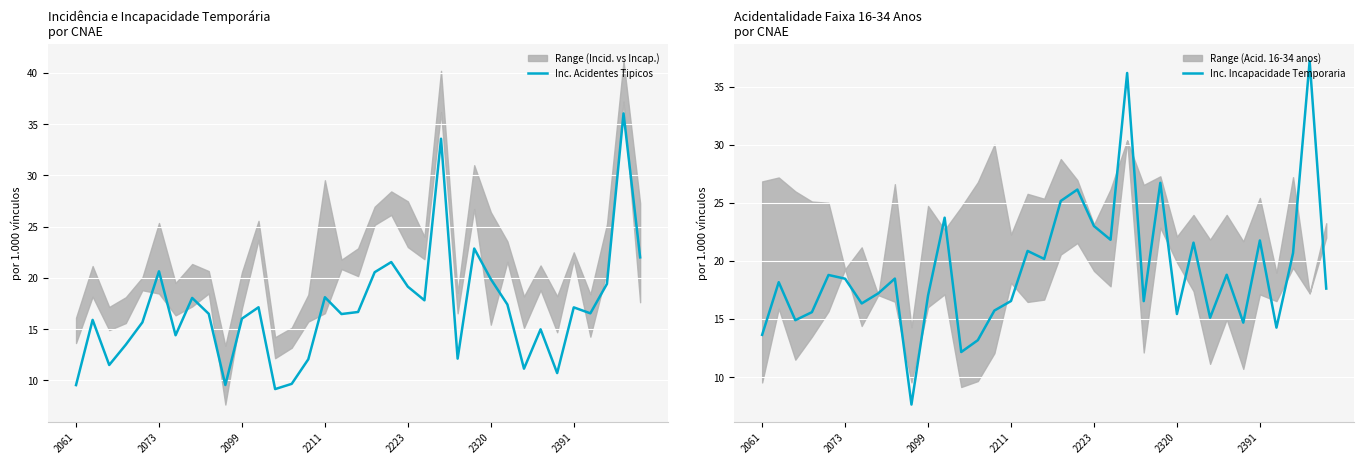

True or false: Inc. Acidentes Tipicos and Inc. Incapacidade Temporaria intersect in this chart.

True